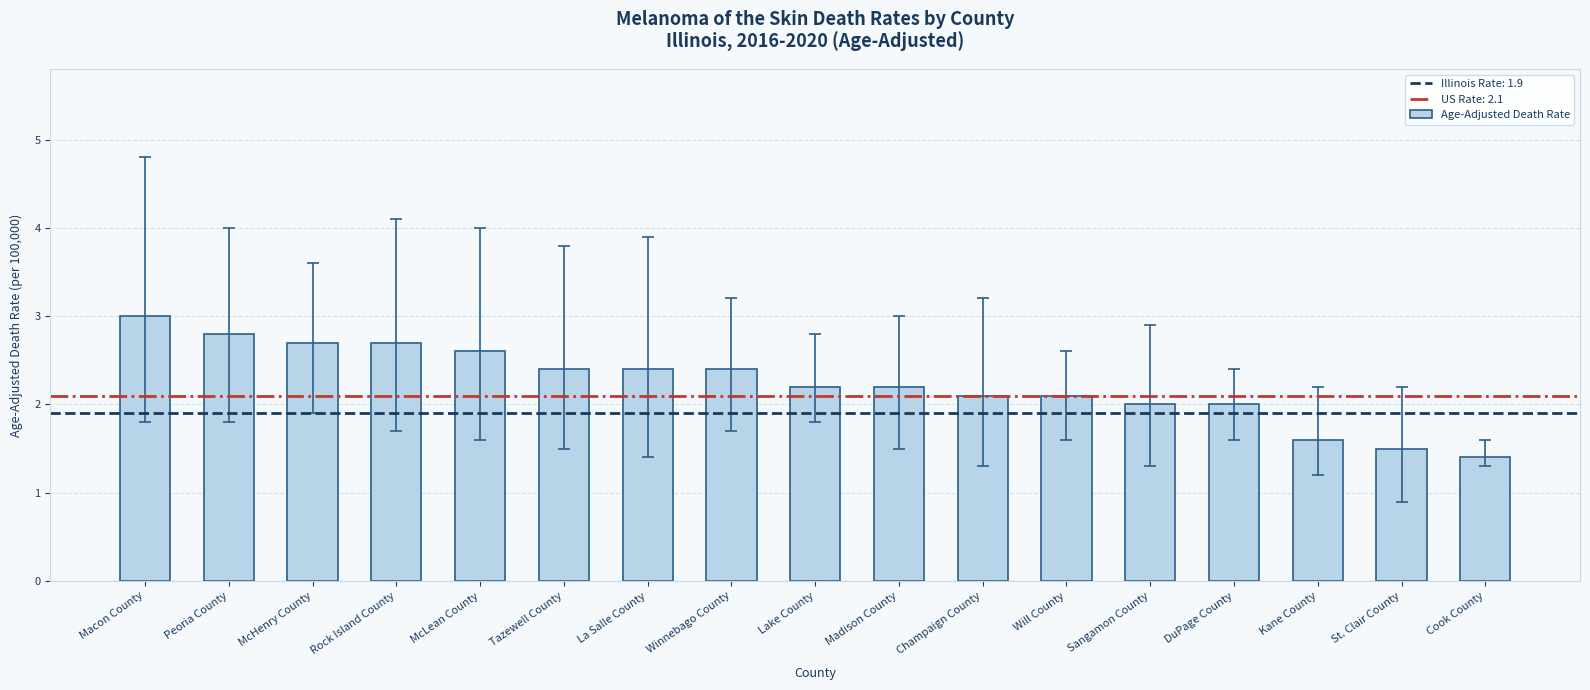

Reading left to right, what are all the values shown in this chart?

3.0	2.8	2.7	2.7	2.6	2.4	2.4	2.4	2.2	2.2	2.1	2.1	2.0	2.0	1.6	1.5	1.4